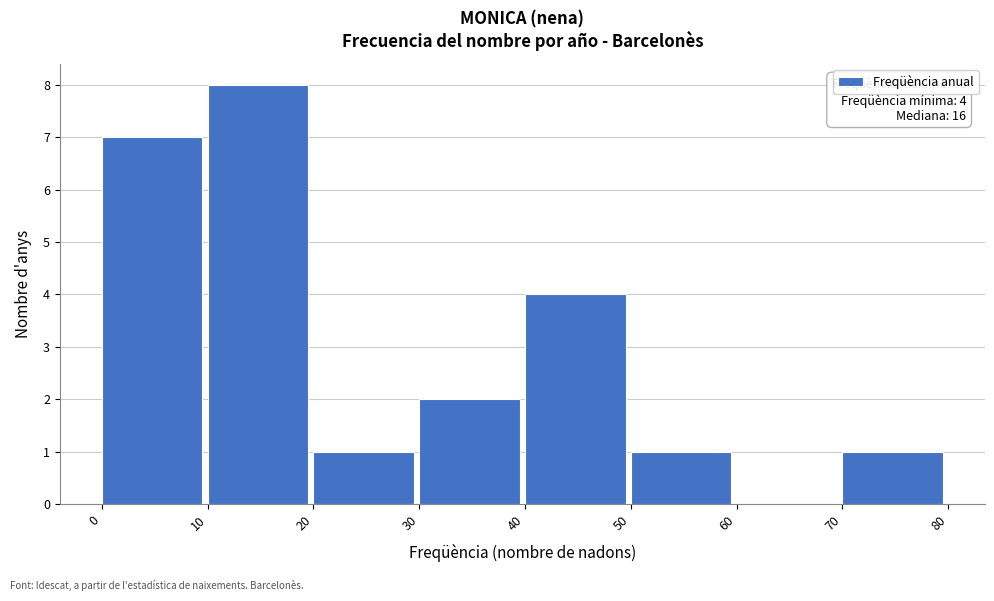

Over which range of the x-axis is the bar tallest?

10 to 20